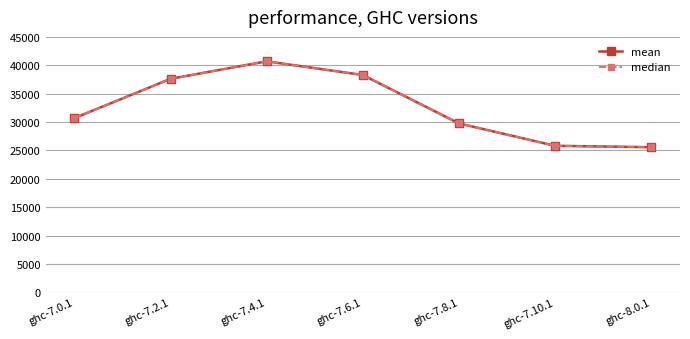

What is the maximum value for mean?

40698.1